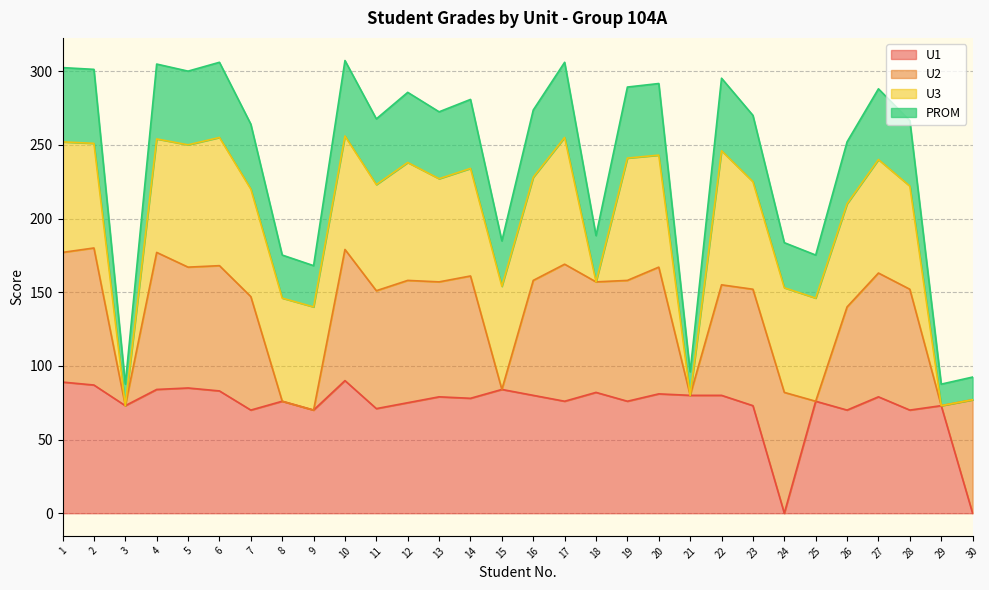

What is the total value across all series at 24?

183.6